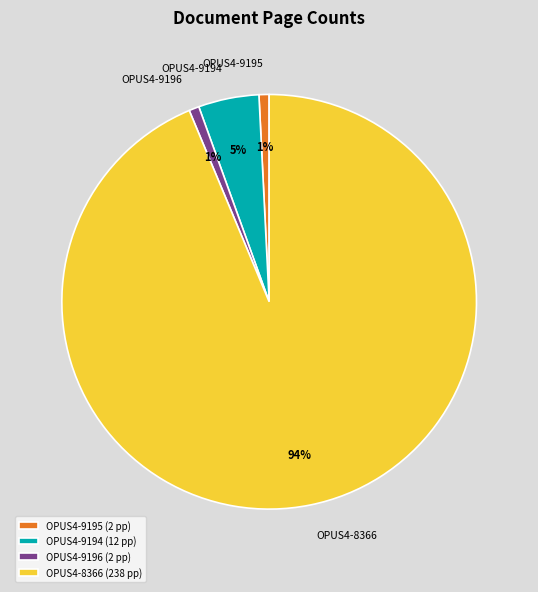

Between OPUS4-9194 and OPUS4-8366, which is larger?

OPUS4-8366